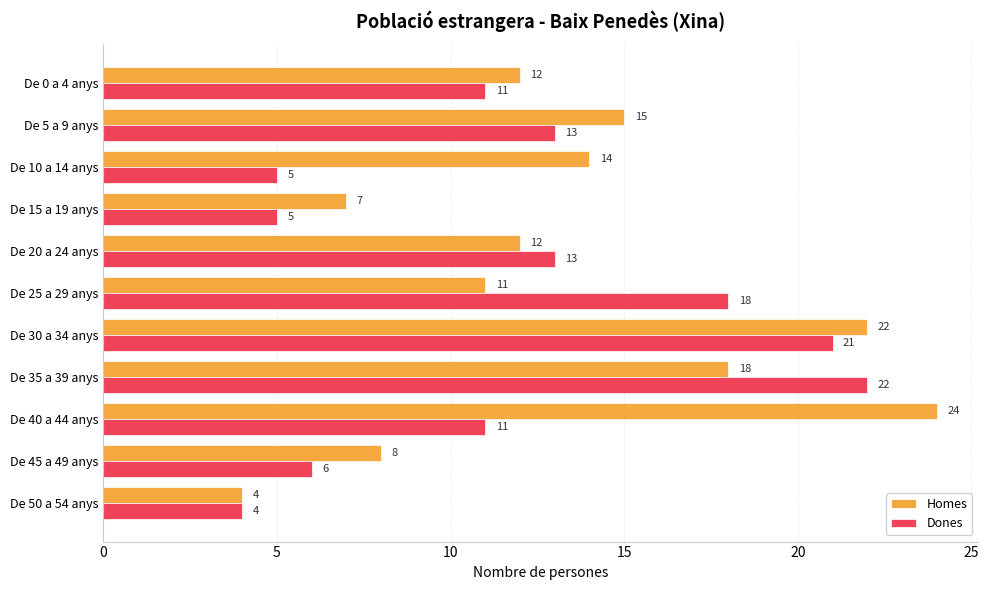

At which category is the sum across all series the highest?

De 30 a 34 anys